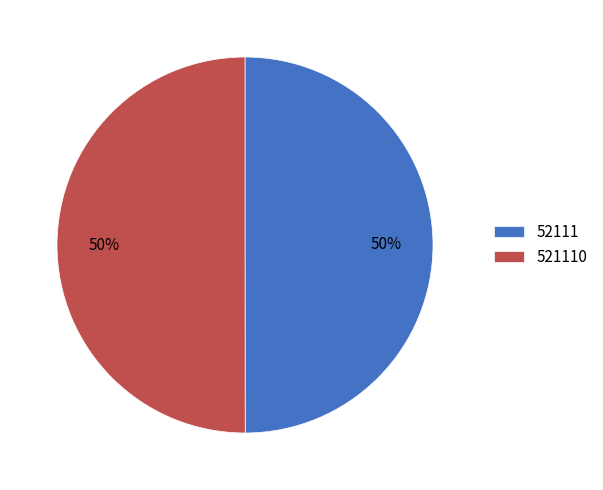

To the nearest percent, what is the combined percentage of 52111 and 521110?

100%